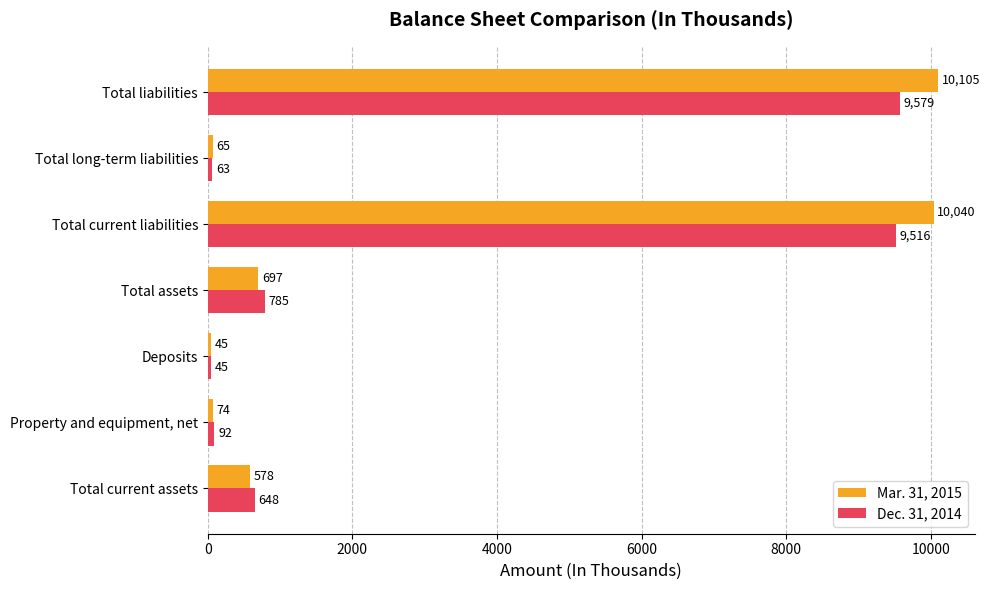

What is the difference between the maximum and second lowest values in the Mar. 31, 2015 series?

10040